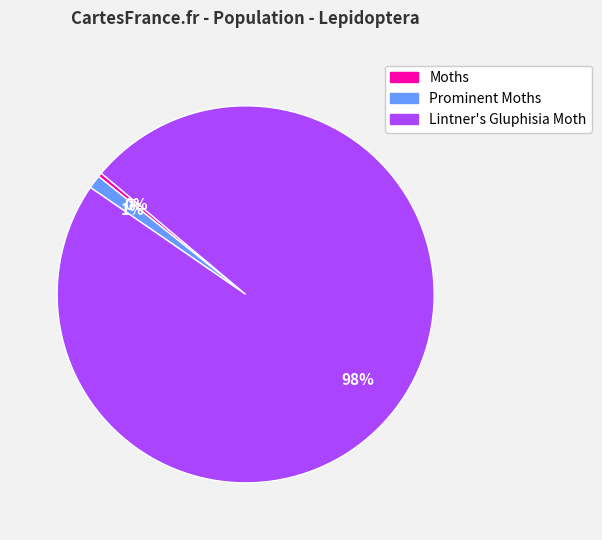

Is it true that Prominent Moths is 14% of the pie?

False